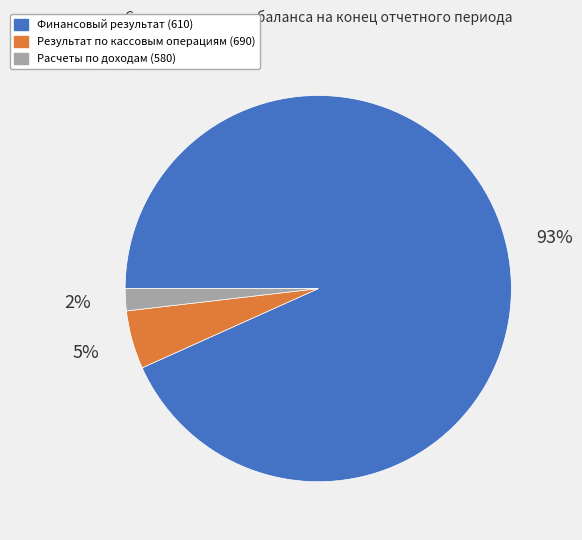

To the nearest percent, what is the difference between the largest and smallest slice percentages?

91%